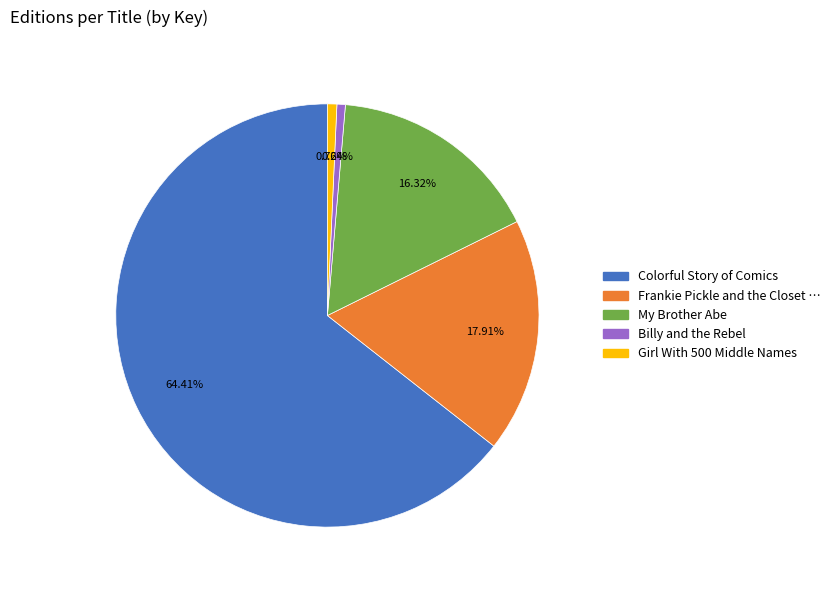

How many slices are in this pie chart?

5